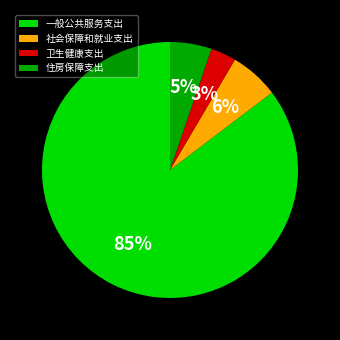

Do 住房保障支出 and 社会保障和就业支出 together represent more than half of the pie?

No